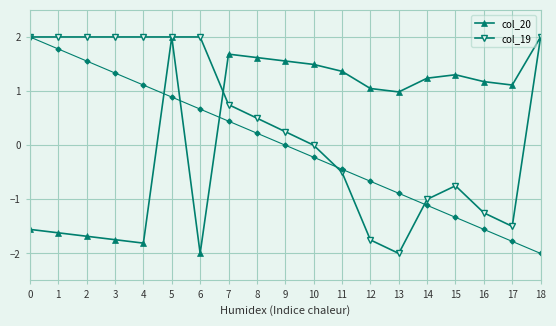

What is the value of the col_19 point at the 5th from the left?

2.0